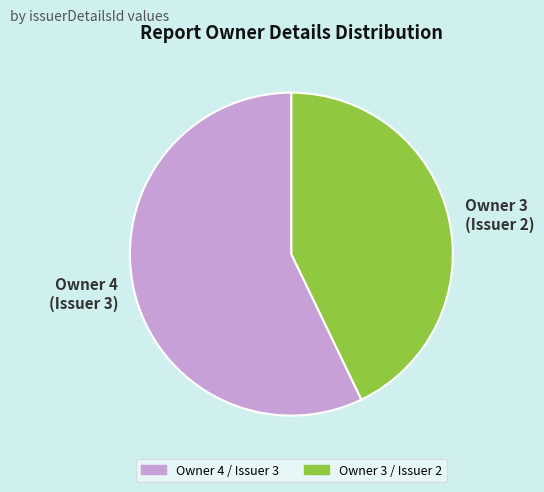

Is it true that Owner 3 (Issuer 2) is 35% of the pie?

False